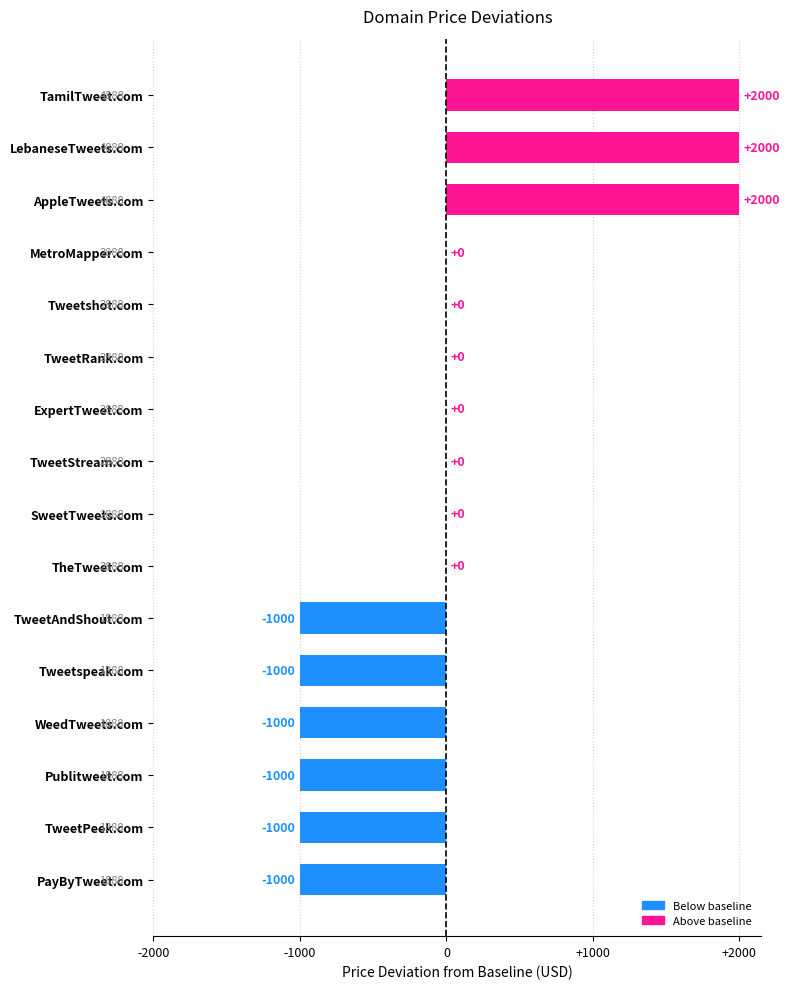

Reading top to bottom, list all the values displayed in this chart.

TamilTweet.com=2000	LebaneseTweets.com=2000	AppleTweets.com=2000	MetroMapper.com=0	Tweetshot.com=0	TweetRank.com=0	ExpertTweet.com=0	TweetStream.com=0	SweetTweets.com=0	TheTweet.com=0	TweetAndShout.com=-1000	Tweetspeak.com=-1000	WeedTweets.com=-1000	Publitweet.com=-1000	TweetPeek.com=-1000	PayByTweet.com=-1000